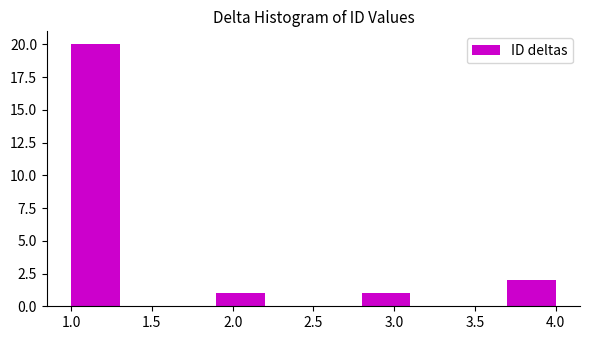

Which range on the x-axis has the tallest bar?

1.0 to 1.3